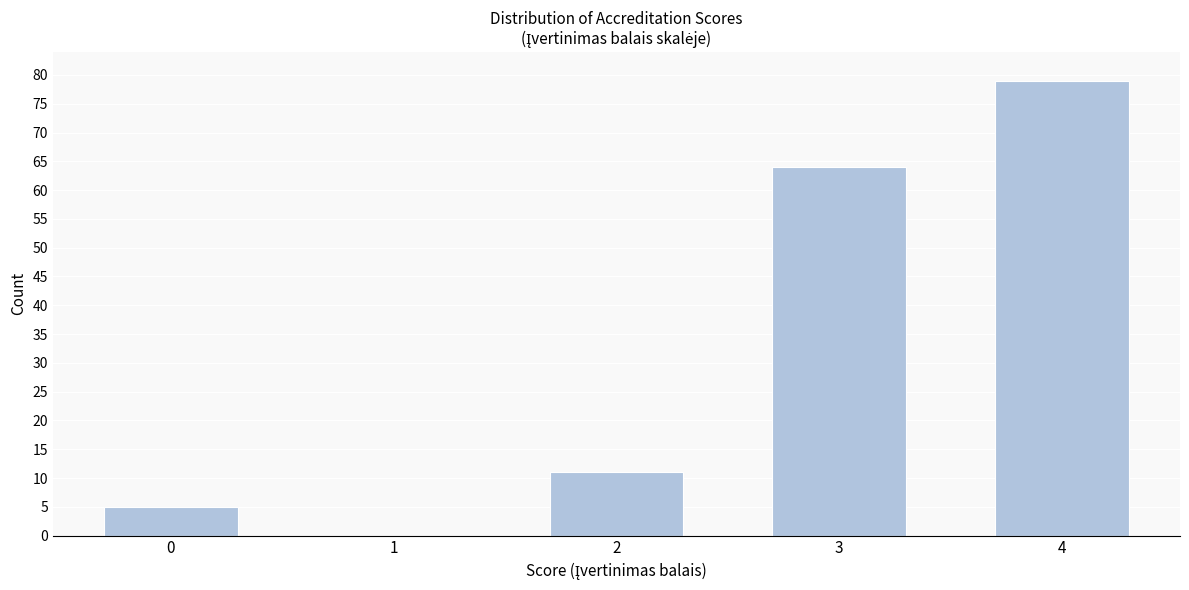

Reading left to right, extract all data points from this chart.

0=5	1=0	2=11	3=64	4=79